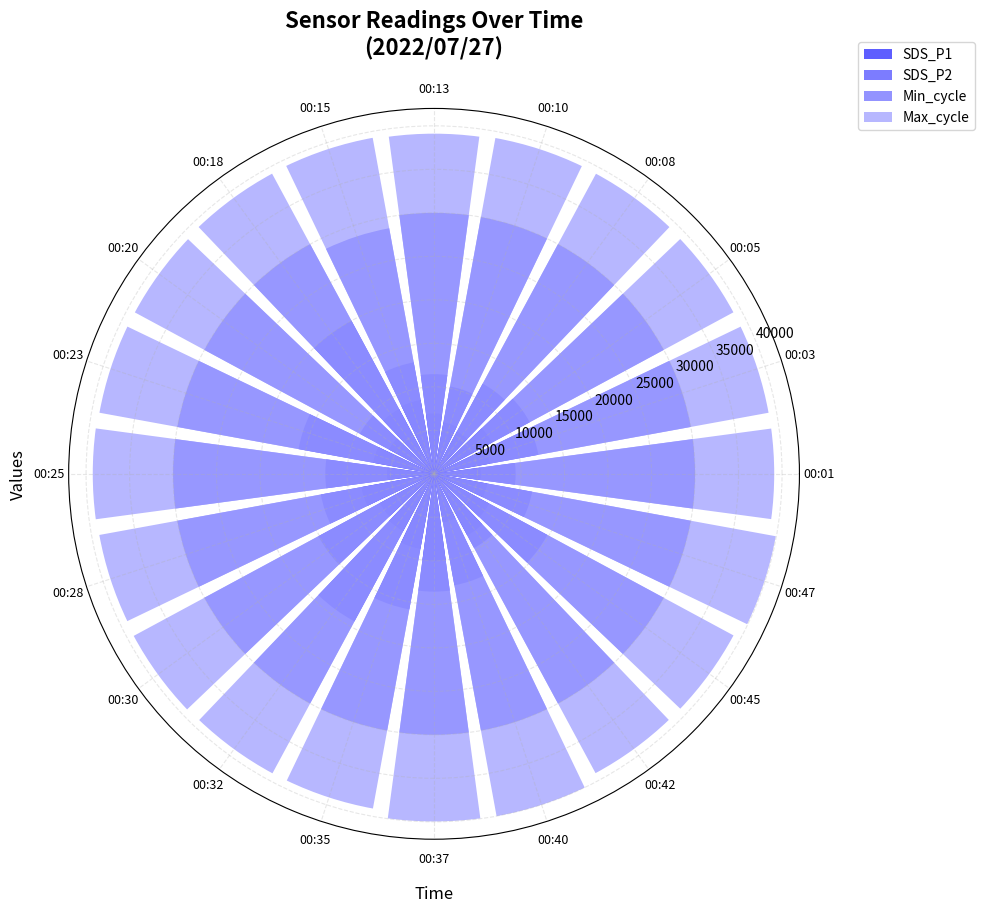

True or false: SDS_P2 has a value of 15104.2 at 00:30.

True